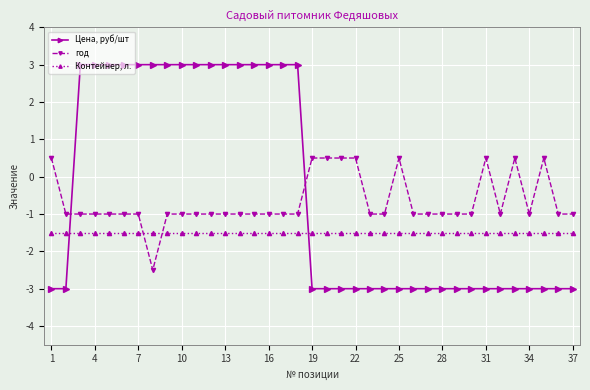

What is the greatest value displayed?

3.0